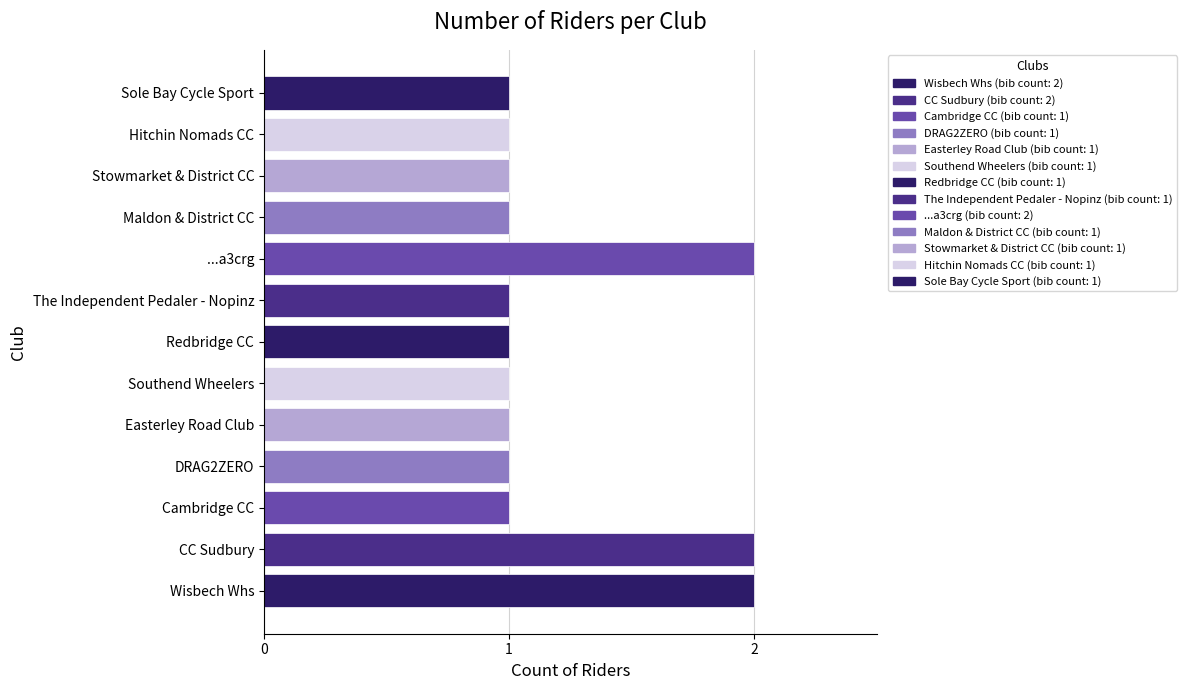

What is the sum of all values?

16